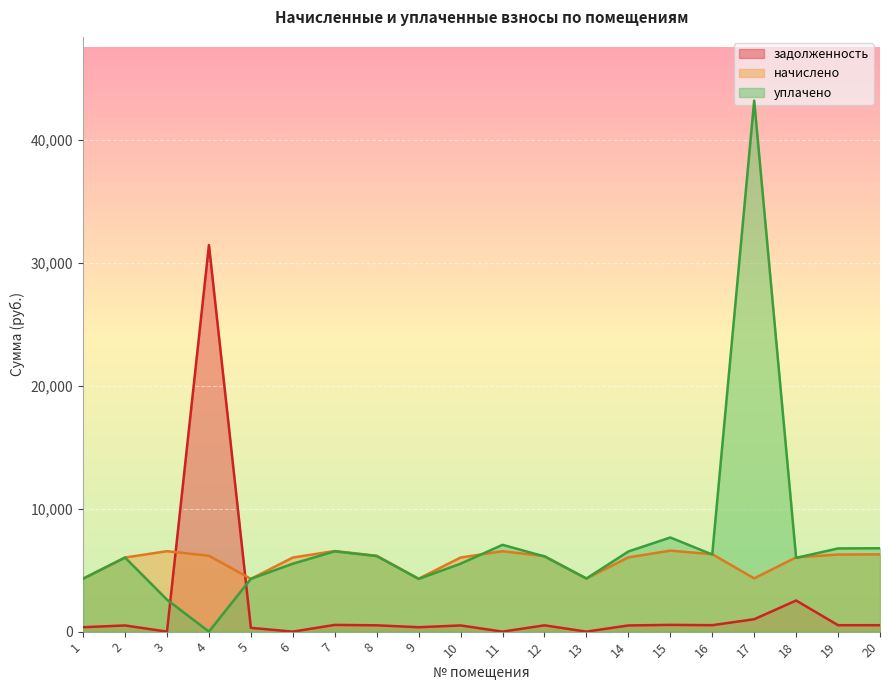

Rank the categories by задолженность value from highest to lowest.

4, 18, 17, 15, 7, 16, 20, 19, 8, 12, 14, 10, 2, 1, 9, 5, 3, 6, 11, 13